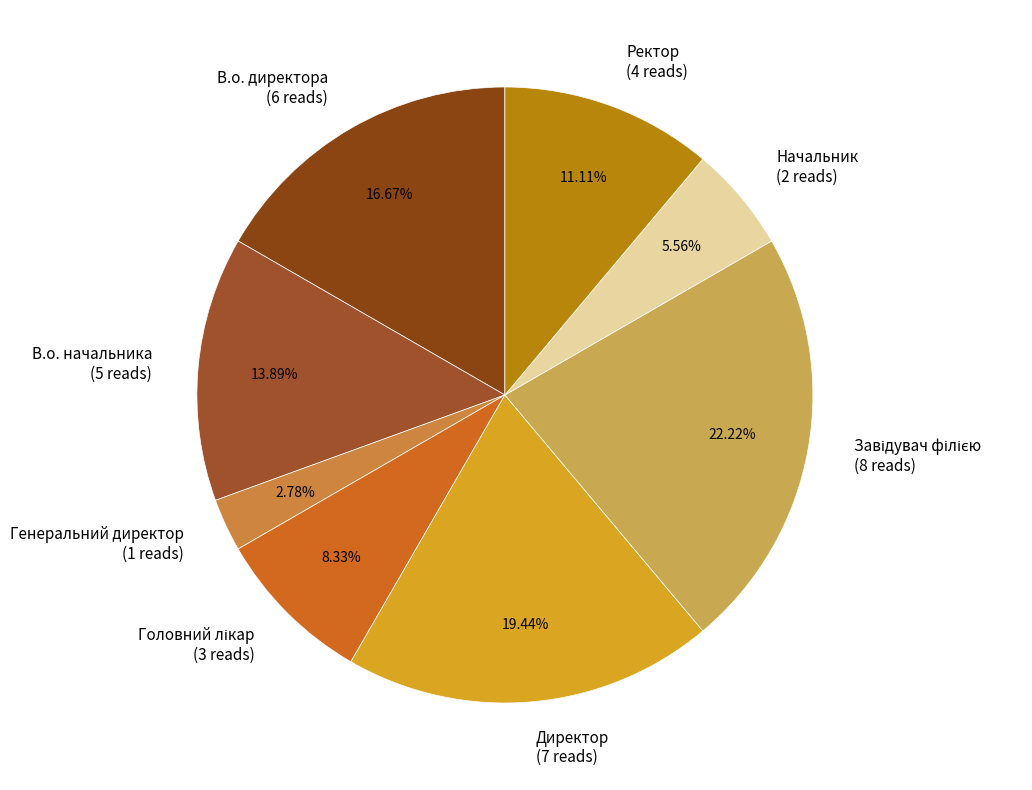

To the nearest percent, what portion does Ректор represent?

11%